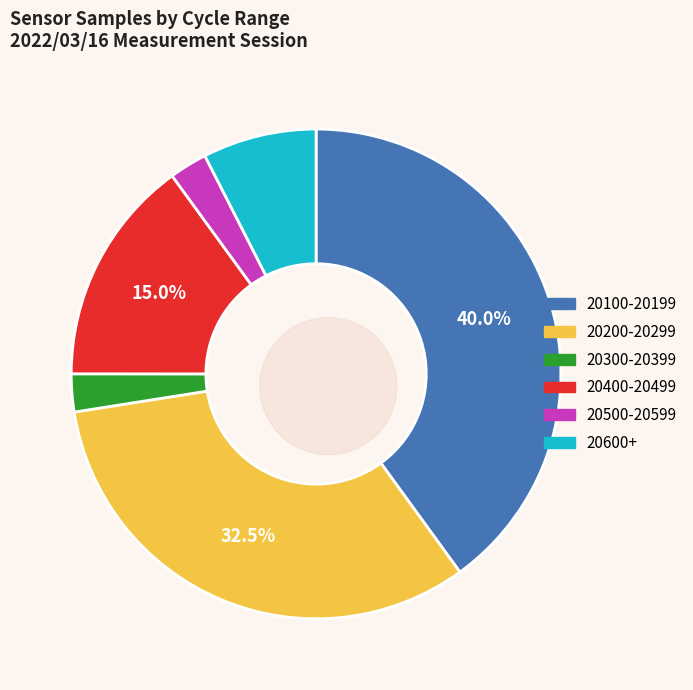

Is it true that 37 is 2% of the pie?

True